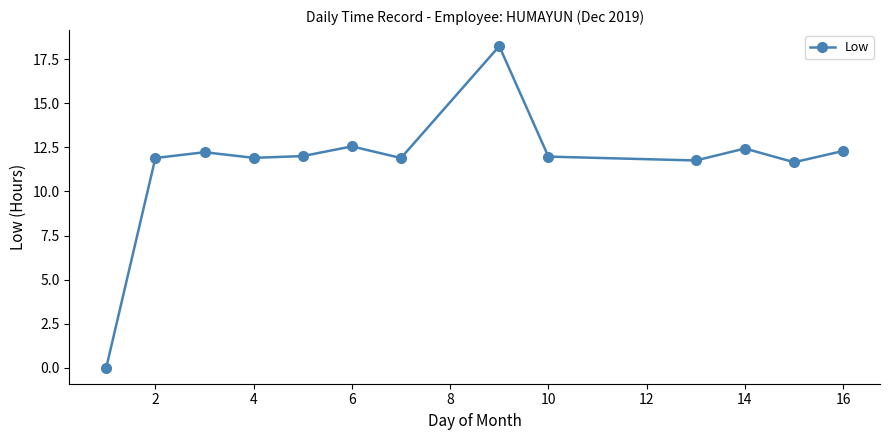

True or false: the data has more than 2 interior local peaks.

True